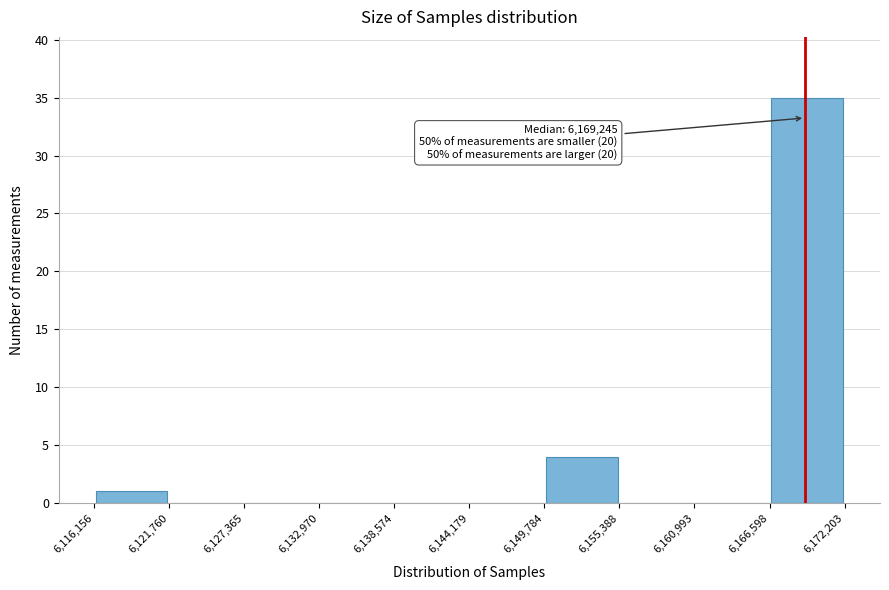

Which range on the x-axis has the tallest bar?

6,166,598 to 6,172,203